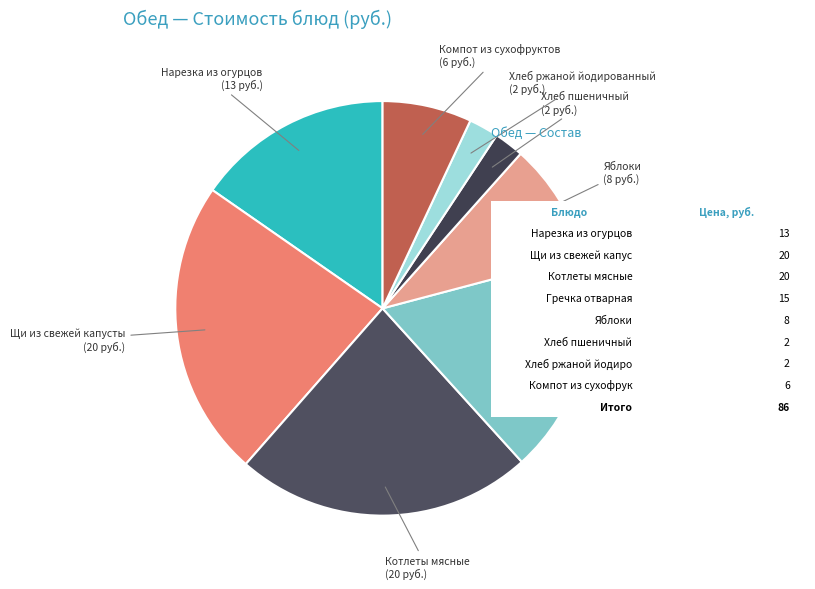

Is it true that Компот из сухофруктов is 22% of the pie?

False